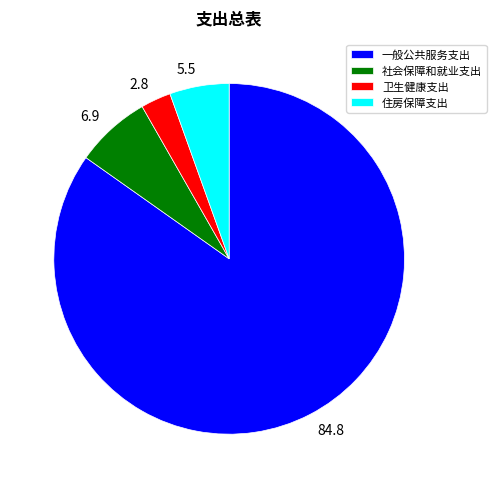

Combined, do 一般公共服务支出 and 社会保障和就业支出 account for over 50%?

Yes